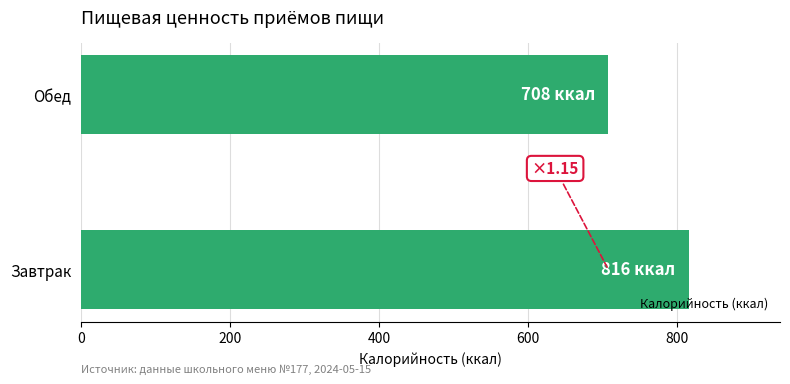

Does the chart contain any negative values?

No